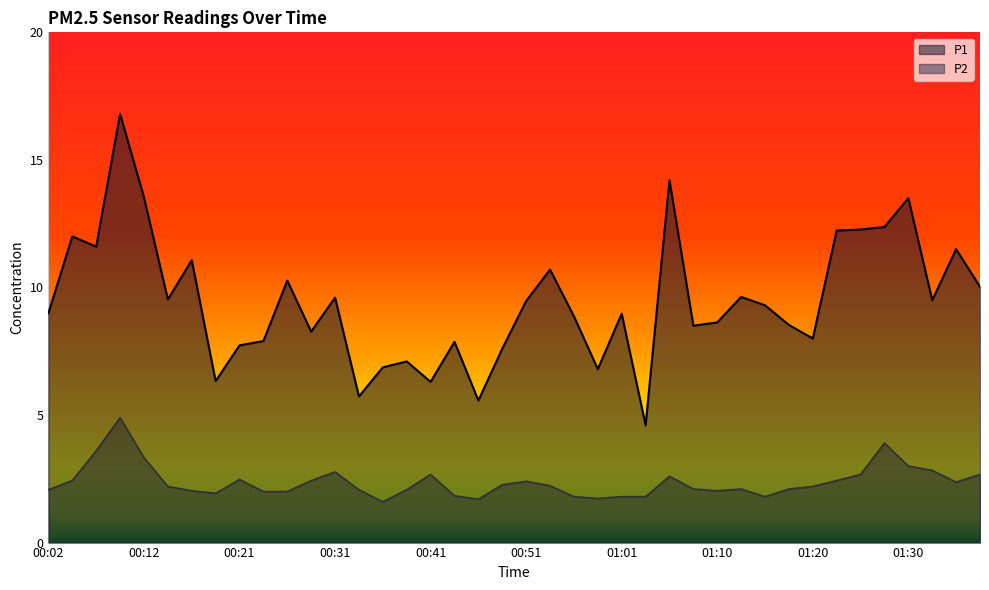

At how many categories does at least one series exceed 11?

11